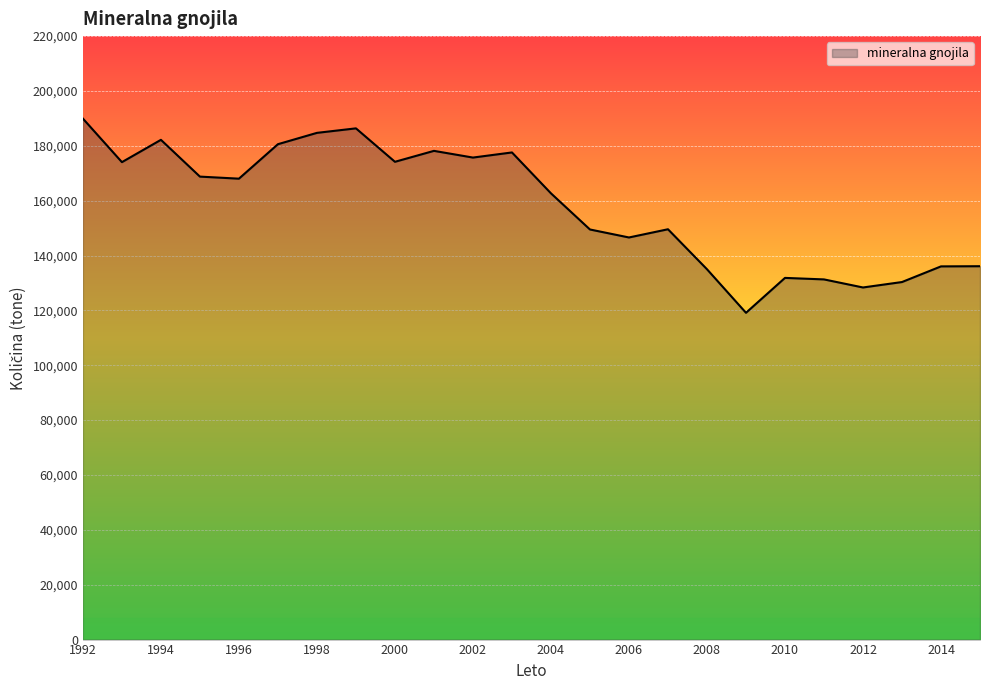

What is the difference between the maximum and minimum values?

70787